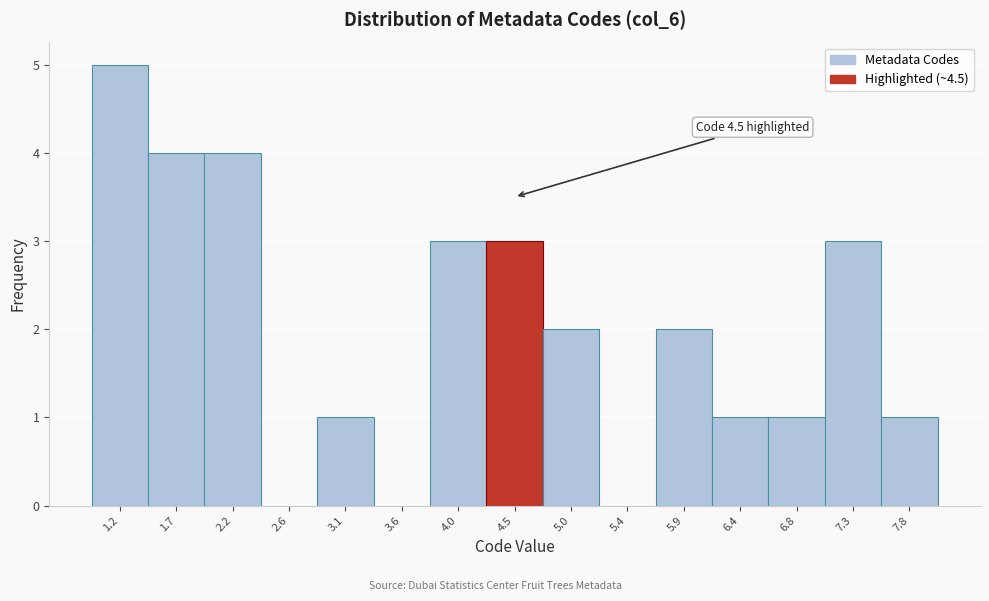

Over which range of the x-axis is the bar tallest?

1.00 to 1.45